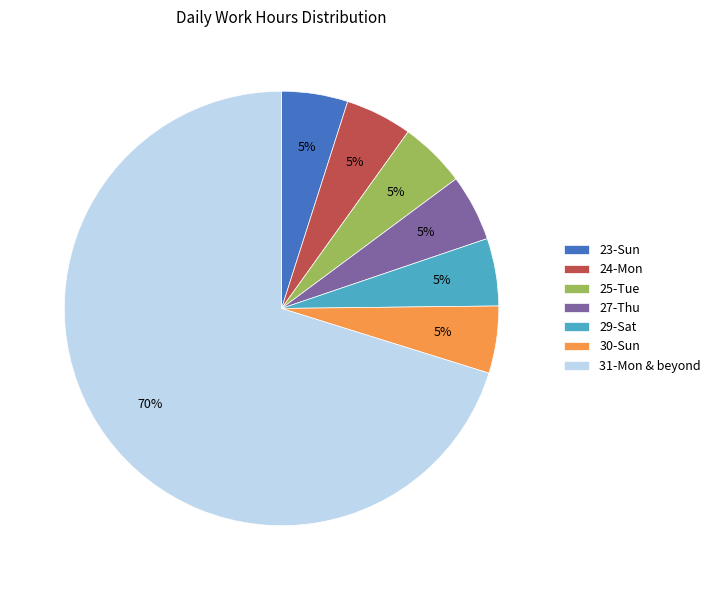

To the nearest percent, what is the average slice percentage?

14%